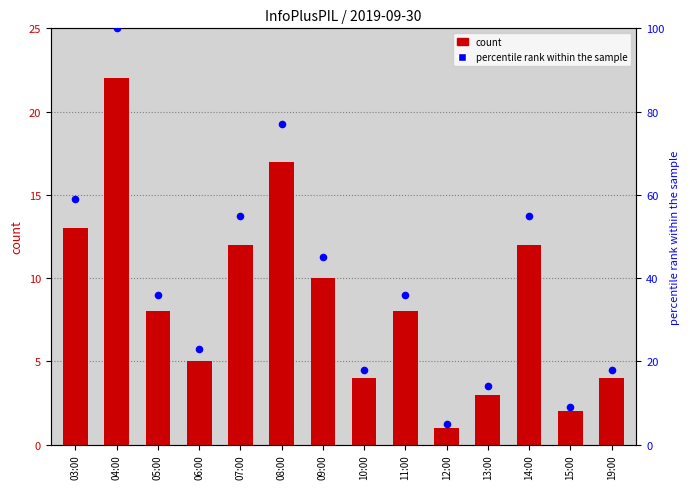

Which series reaches the minimum Y coordinate?

count